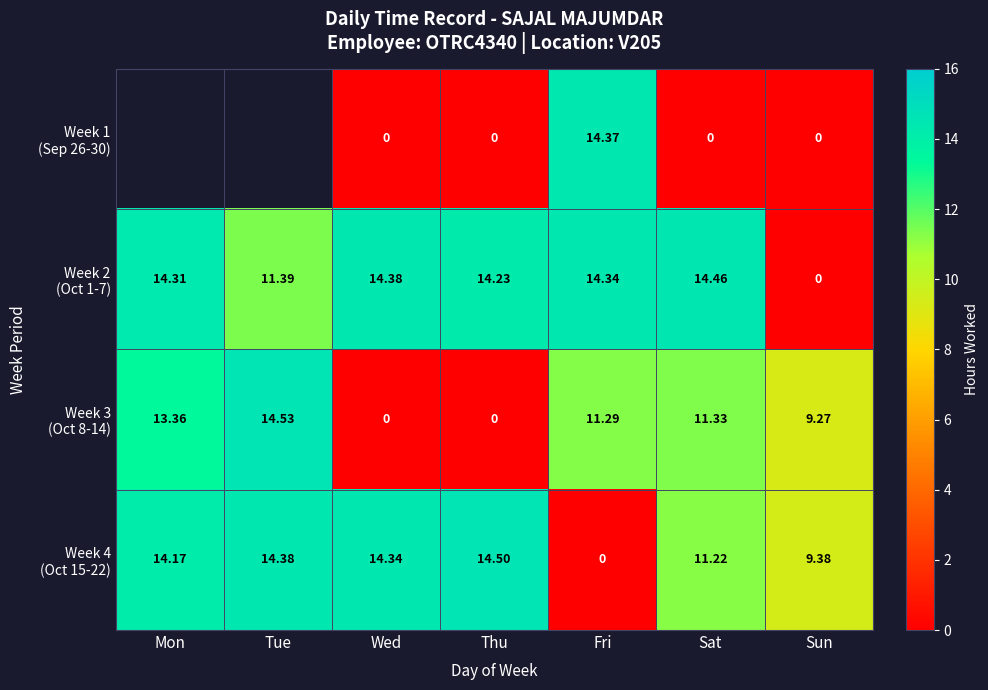

The Week 2 (Oct 1-7) series shows 11.4 at Tue. True or false?

True